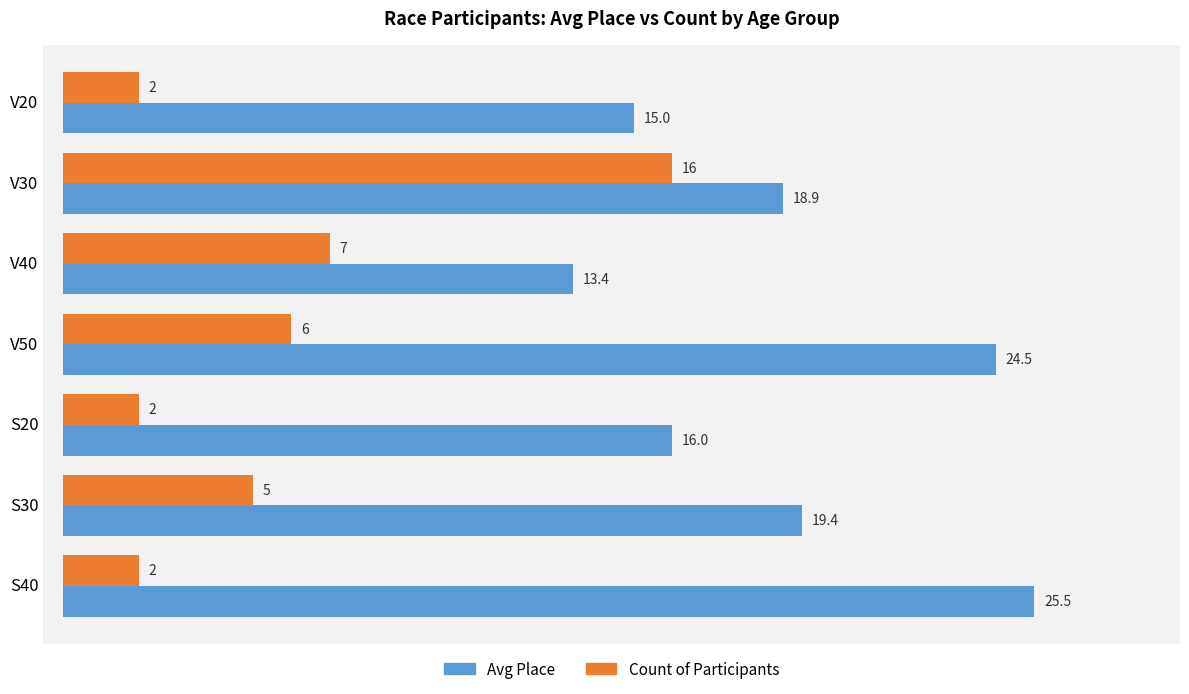

Which category has the highest value across all series?

S40